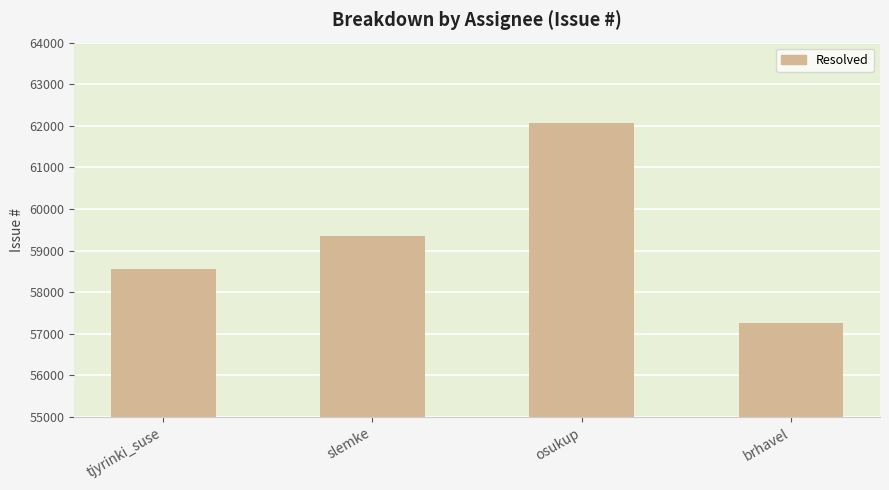

Which has a higher value, brhavel or slemke?

slemke